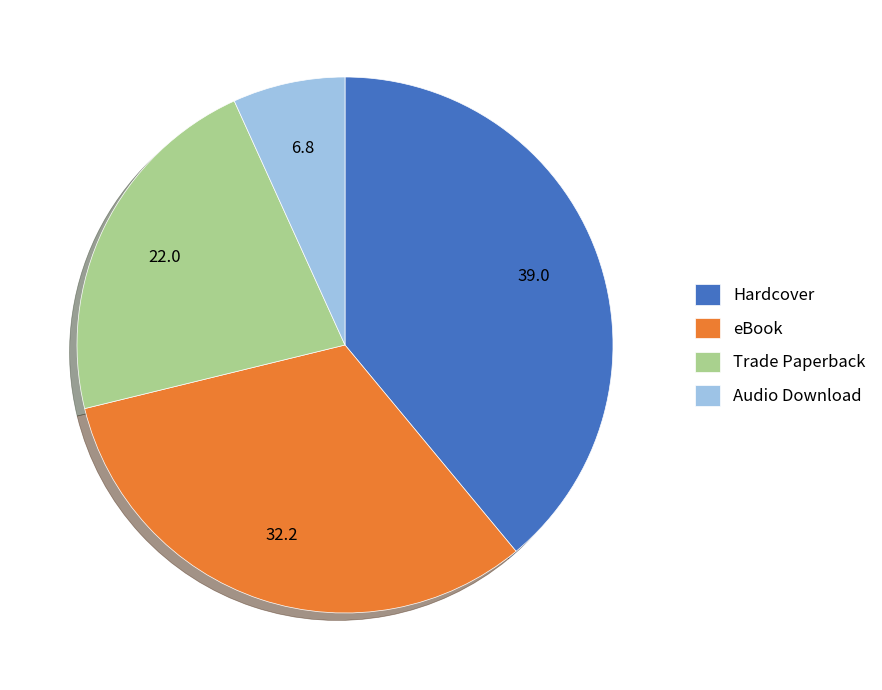

Rank the categories by value from lowest to highest.

Audio Download, Trade Paperback, eBook, Hardcover